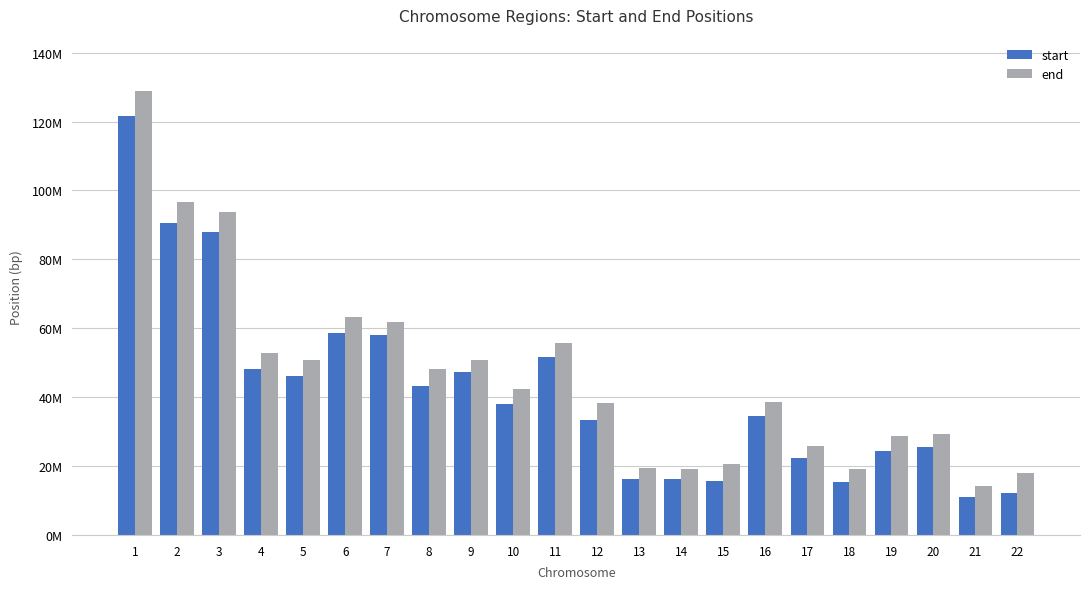

List the labels in order of start value, largest first.

1, 2, 3, 6, 7, 11, 4, 9, 5, 8, 10, 16, 12, 20, 19, 17, 13, 14, 15, 18, 22, 21